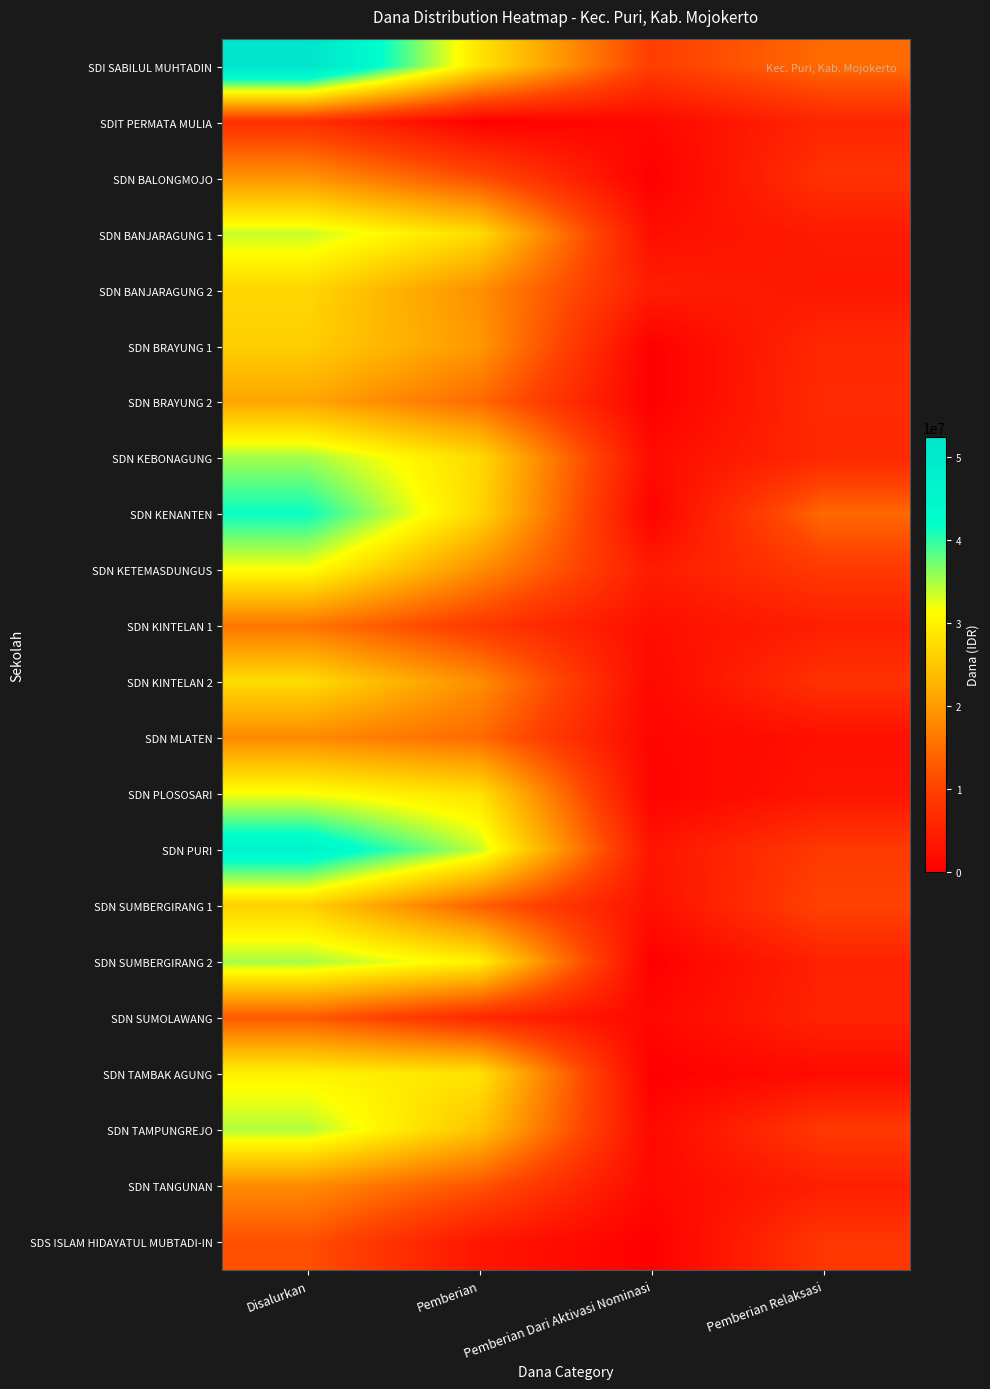

How many categories are shown in the chart?

4